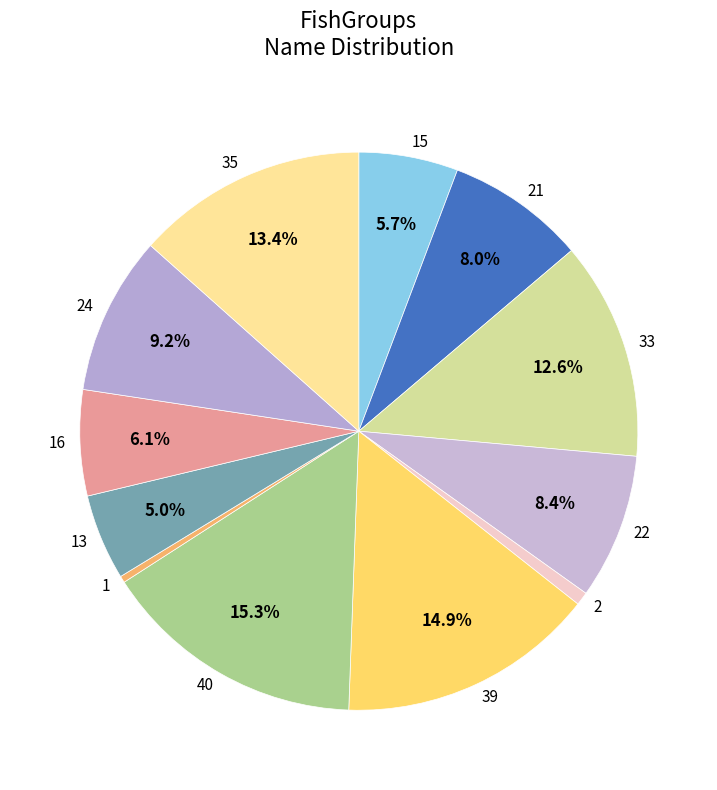

Which has a higher value, 35 or 15?

35